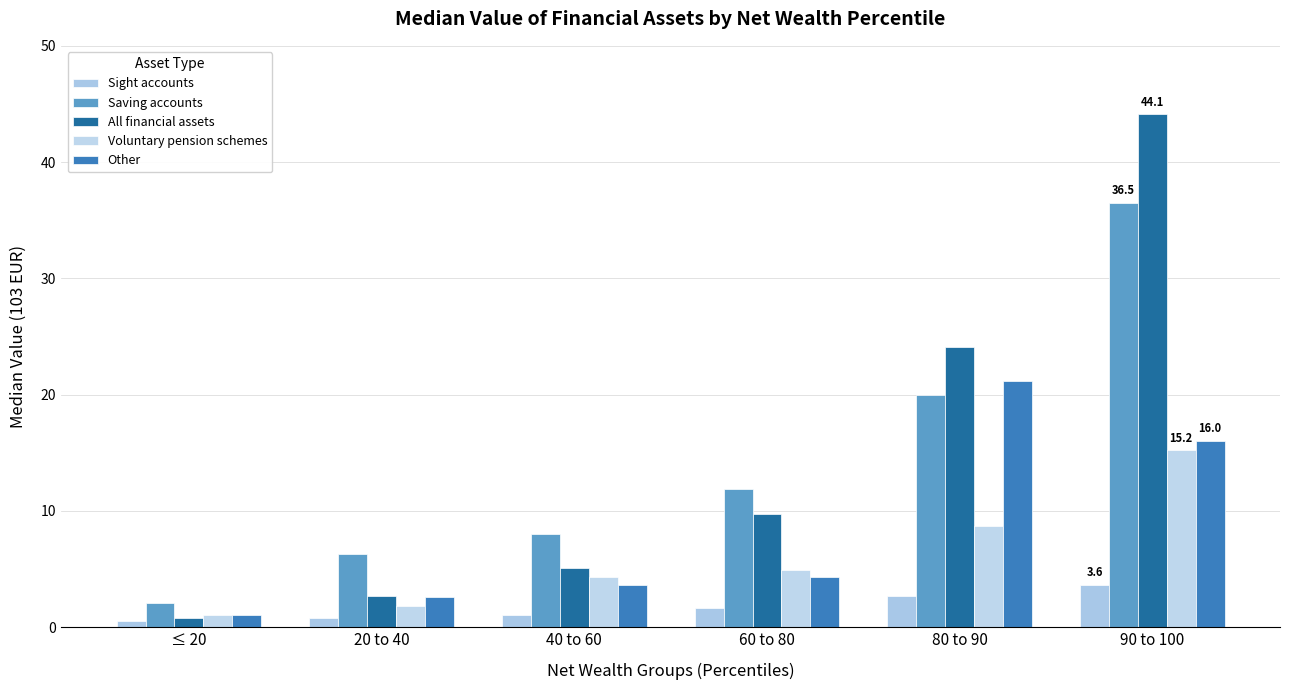

Which has a higher value, 60 to 80 or 80 to 90?

80 to 90